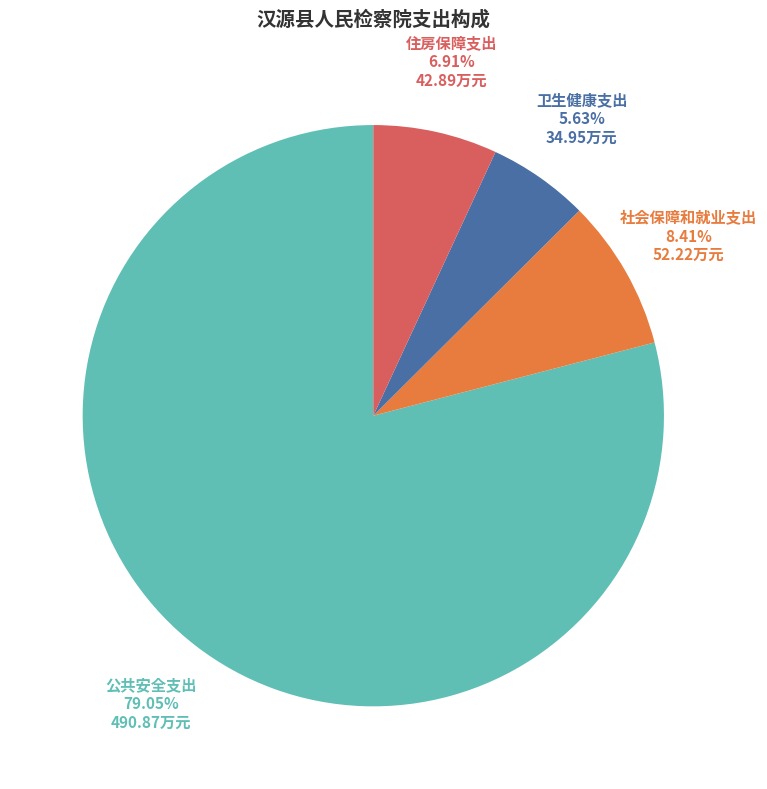

What portion of the pie excludes 住房保障支出?

93.1%